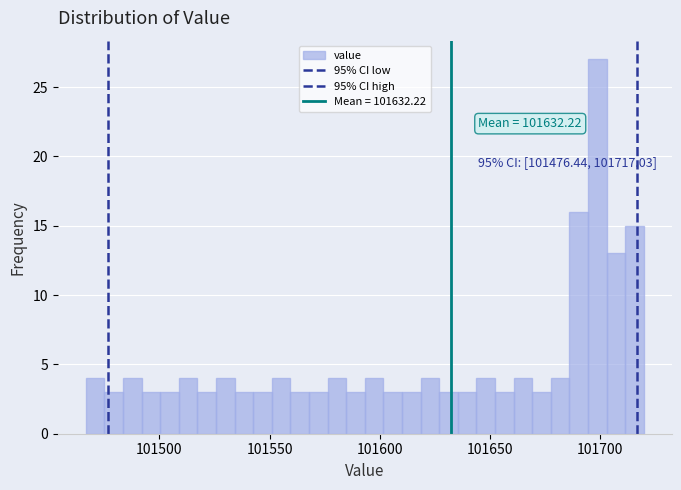

Around what value on the x-axis is the tallest bar? Give the approximate position of its centre, as read against the axis.

101700